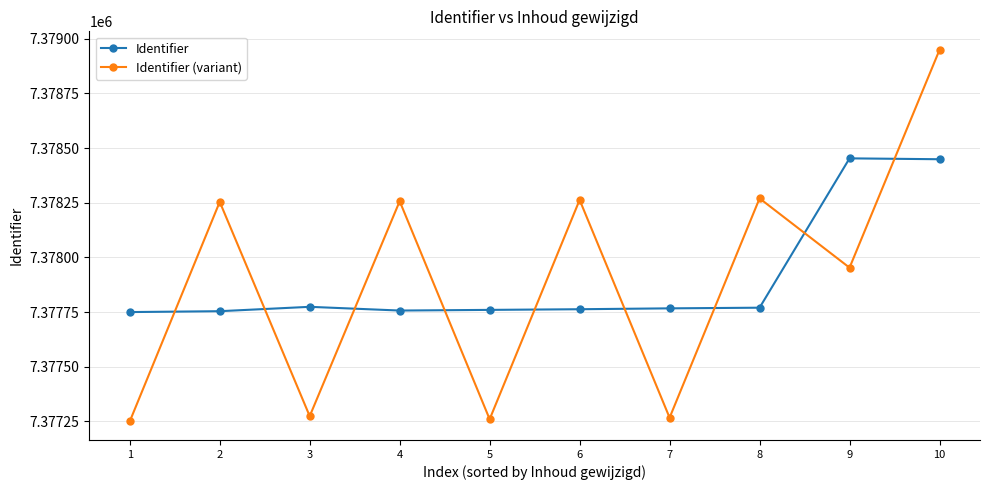

What is the difference between the highest and lowest values at 9?

500